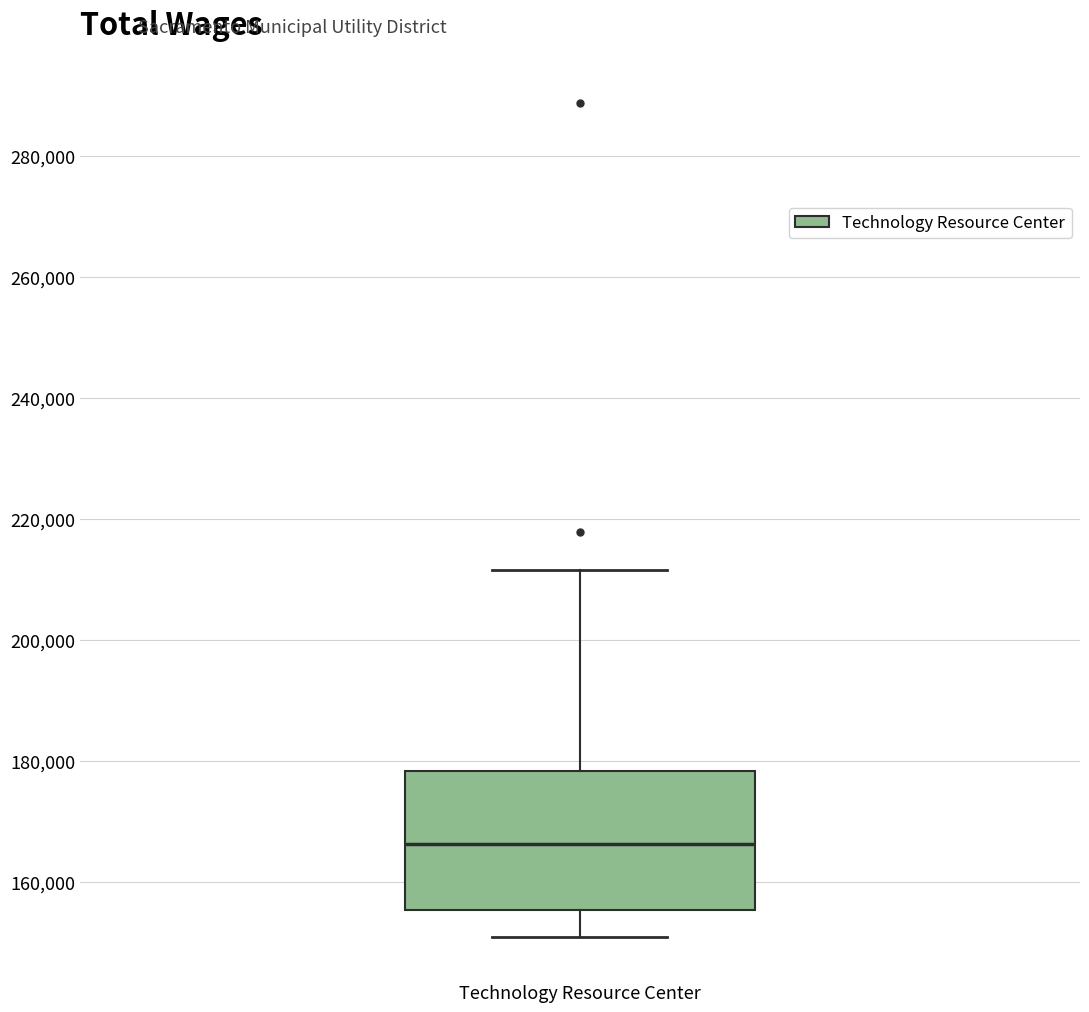

Where is the upper edge of the box for Technology Resource Center on the y-axis? The values are not printed on the chart, so give them approximately, as read against the axis.

178000